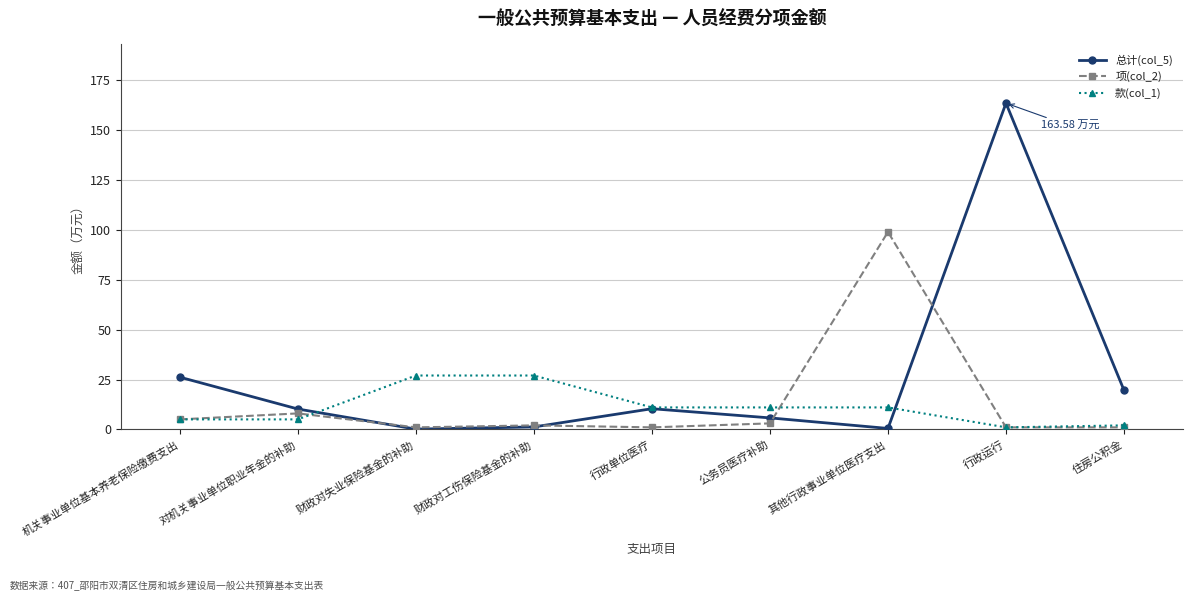

What is the label of the 2nd point from the left?

对机关事业单位职业年金的补助